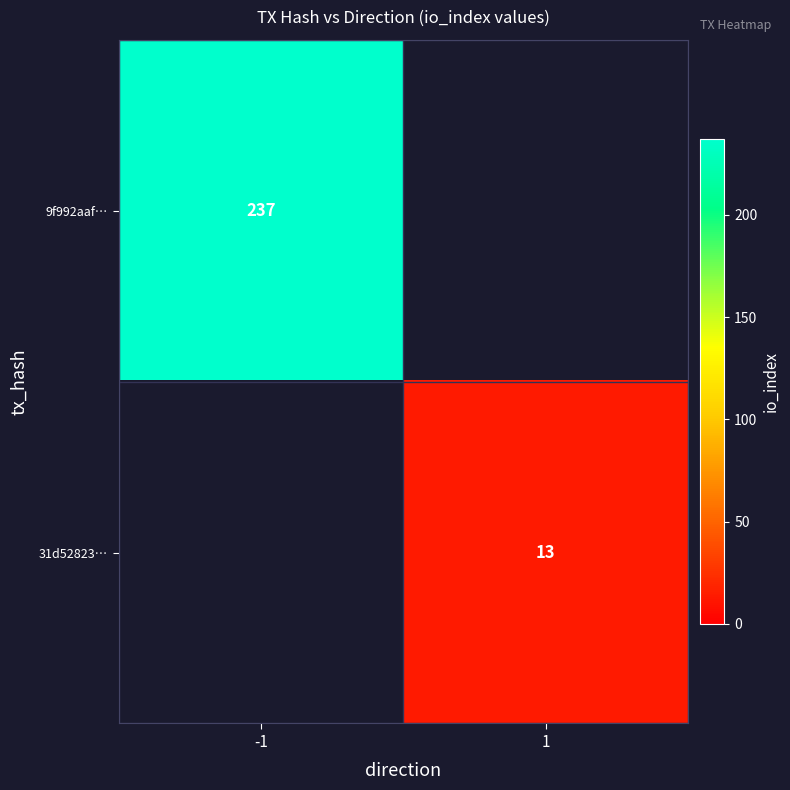

Which category has the highest value across all series?

-1